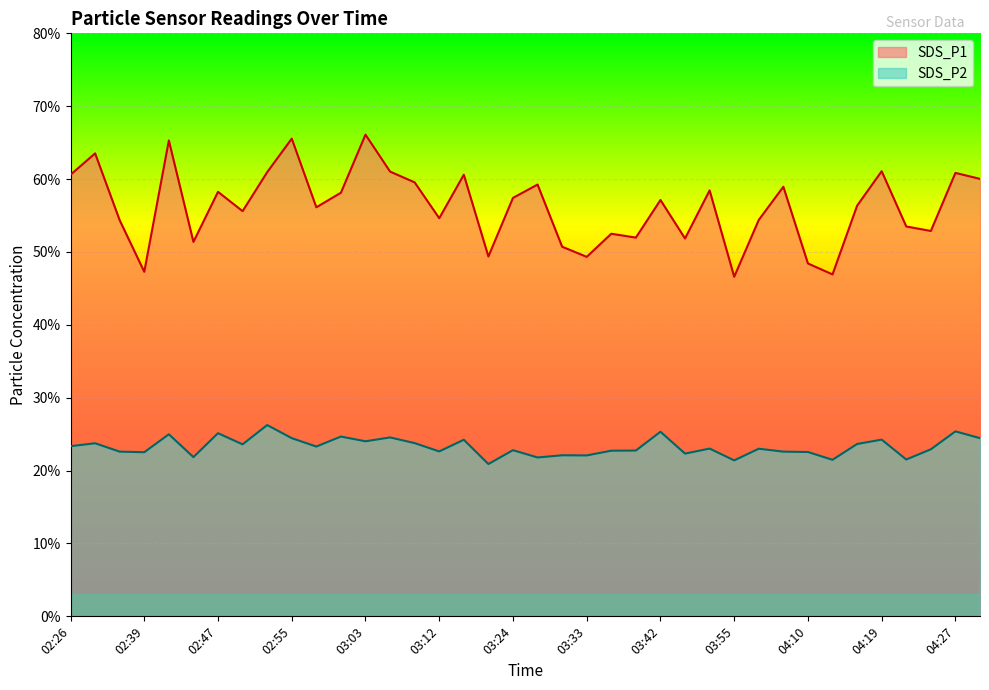

How many values in the SDS_P2 series are below 23?

18